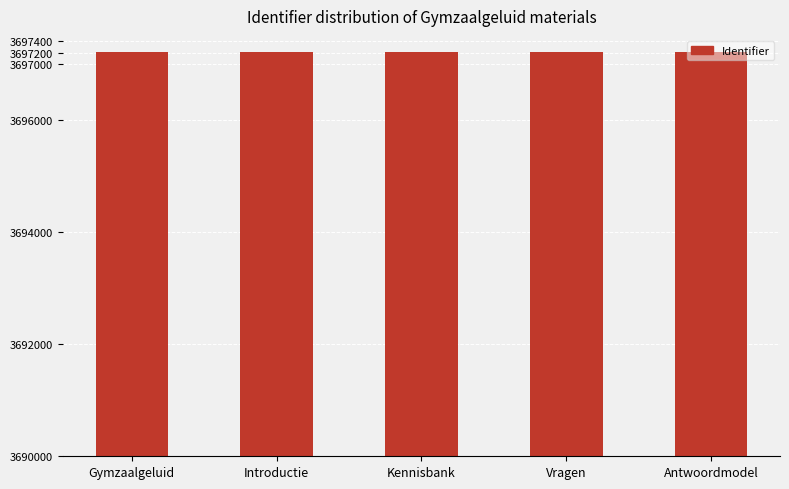

What is the sum of all values?

18486086